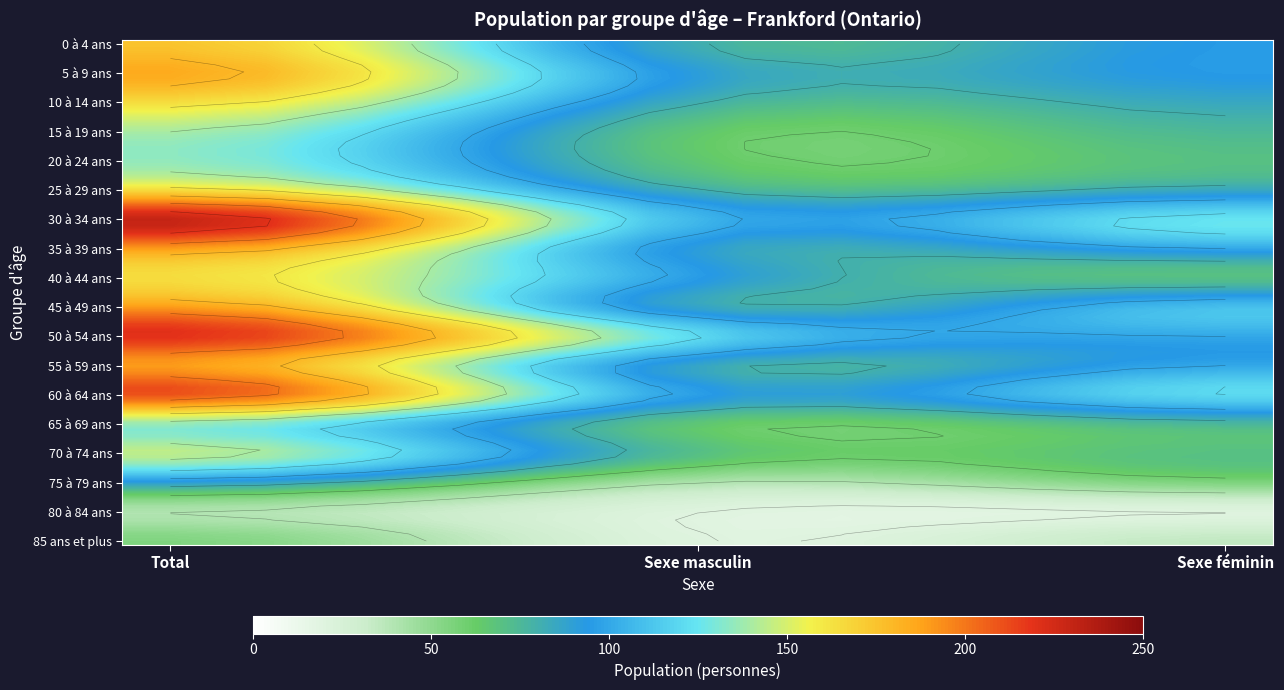

Rank the series at Total from highest to lowest value.

30 à 34 ans, 50 à 54 ans, 60 à 64 ans, 35 à 39 ans, 45 à 49 ans, 55 à 59 ans, 5 à 9 ans, 0 à 4 ans, 10 à 14 ans, 25 à 29 ans, 40 à 44 ans, 70 à 74 ans, 15 à 19 ans, 20 à 24 ans, 65 à 69 ans, 75 à 79 ans, 85 ans et plus, 80 à 84 ans